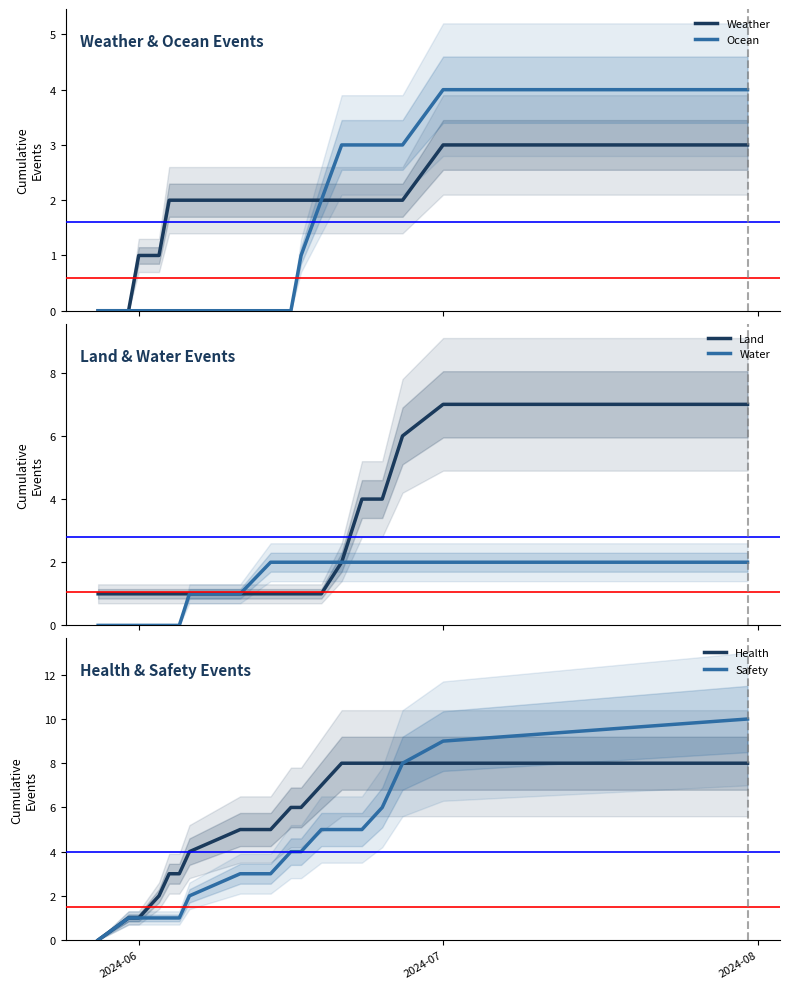

What is the highest value of the Weather series?

3